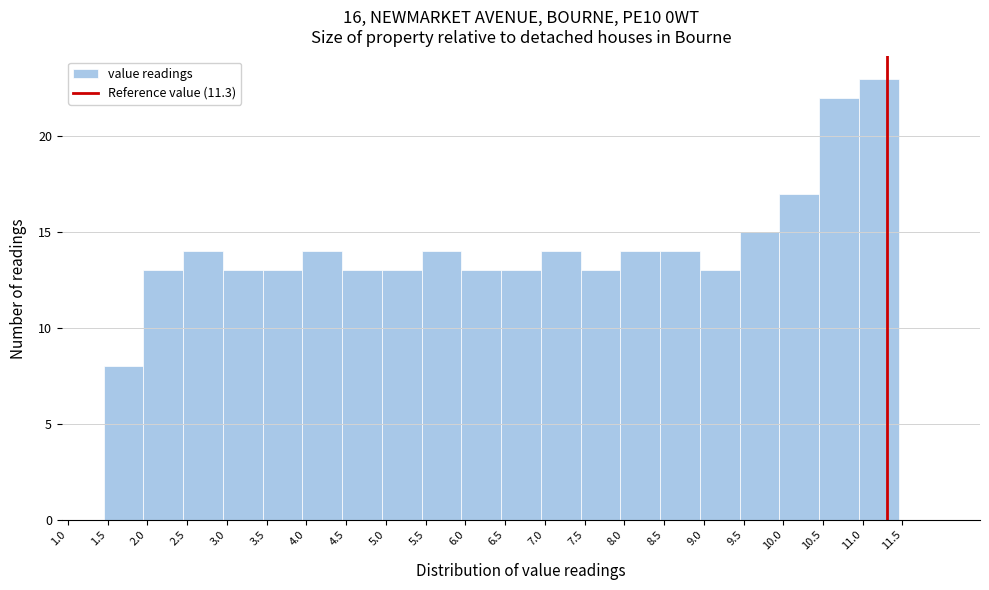

Reading left to right, list every bar in this chart as the range it spans on the x-axis followed by its height. The values are not printed on the chart, so give them approximately, as read against the axis.

1.45 to 1.95: 8
1.95 to 2.45: 13
2.45 to 2.95: 14
2.95 to 3.45: 13
3.45 to 3.95: 13
3.95 to 4.45: 14
4.45 to 4.95: 13
4.95 to 5.45: 13
5.45 to 5.95: 14
5.95 to 6.45: 13
6.45 to 6.95: 13
6.95 to 7.45: 14
7.45 to 7.95: 13
7.95 to 8.45: 14
8.45 to 8.95: 14
8.95 to 9.45: 13
9.45 to 9.95: 15
9.95 to 10.45: 17
10.45 to 10.95: 22
10.95 to 11.45: 23
11.45 to 11.95: 0